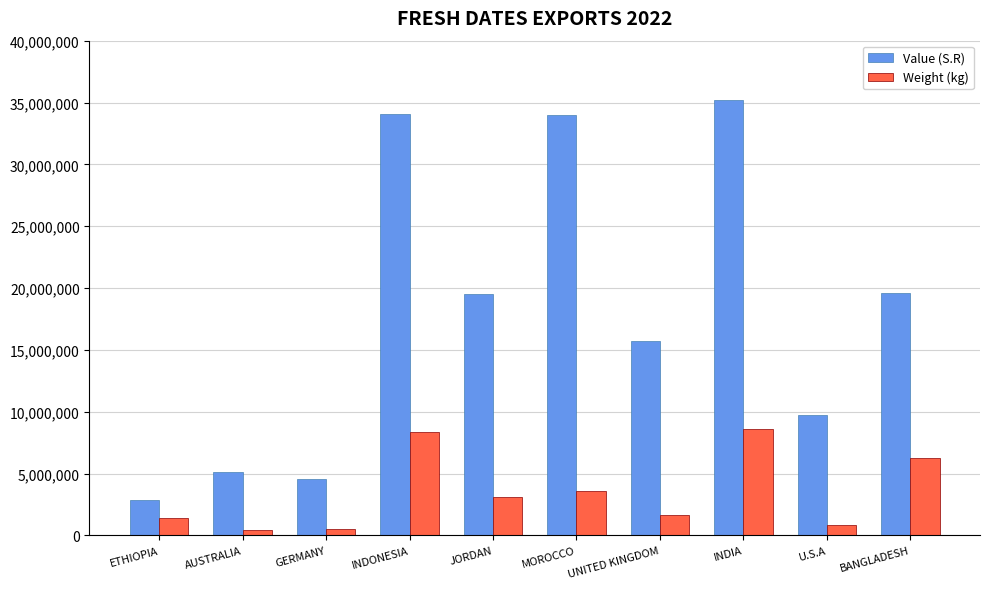

At which category is the sum across all series the highest?

INDIA